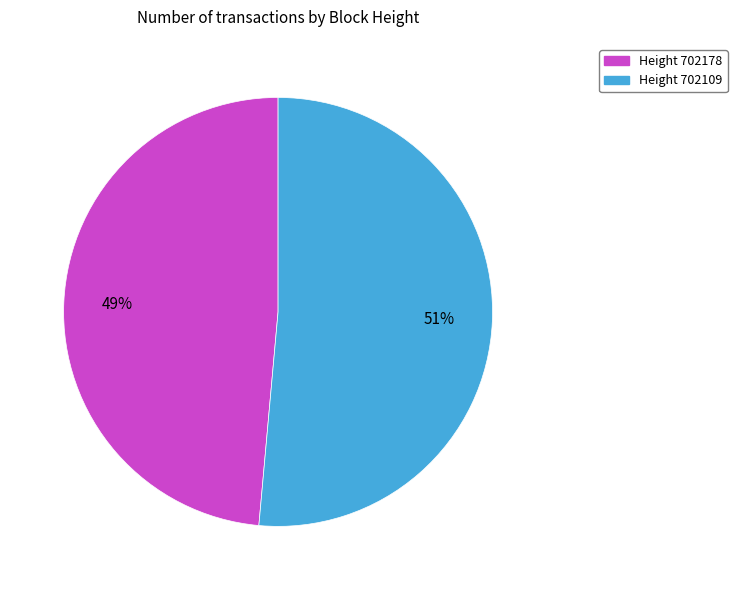

Count the number of slices in the pie.

2